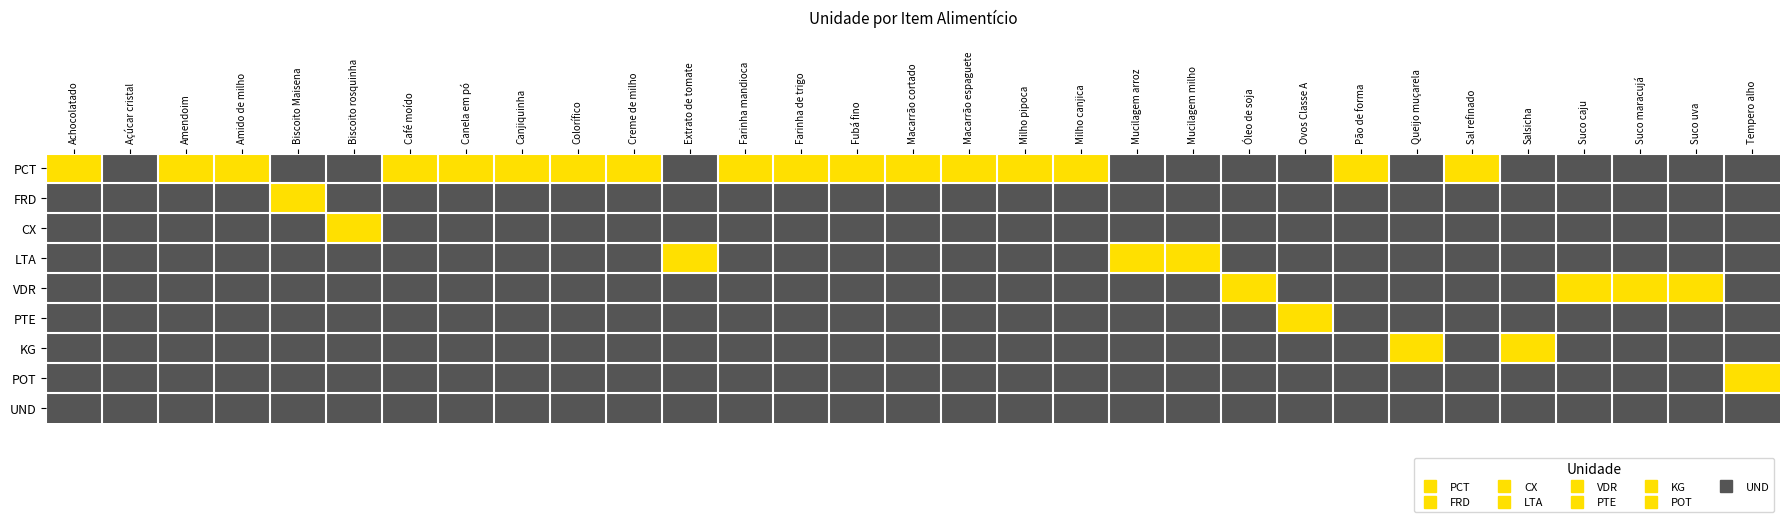

Reading right to left, extract all data points from this chart.

PCT: Tempero alho=0	Suco uva=0	Suco maracujá=0	Suco caju=0	Salsicha=0	Sal refinado=1	Queijo muçarela=0	Pão de forma=1	Ovos Classe A=0	Óleo de soja=0	Mucilagem milho=0	Mucilagem arroz=0	Milho canjica=1	Milho pipoca=1	Macarrão espaguete=1	Macarrão cortado=1	Fubá fino=1	Farinha de trigo=1	Farinha mandioca=1	Extrato de tomate=0	Creme de milho=1	Colorífico=1	Canjiquinha=1	Canela em pó=1	Café moído=1	Biscoito rosquinha=0	Biscoito Maisena=0	Amido de milho=1	Amendoim=1	Açúcar cristal=0	Achocolatado=1
FRD: Tempero alho=0	Suco uva=0	Suco maracujá=0	Suco caju=0	Salsicha=0	Sal refinado=0	Queijo muçarela=0	Pão de forma=0	Ovos Classe A=0	Óleo de soja=0	Mucilagem milho=0	Mucilagem arroz=0	Milho canjica=0	Milho pipoca=0	Macarrão espaguete=0	Macarrão cortado=0	Fubá fino=0	Farinha de trigo=0	Farinha mandioca=0	Extrato de tomate=0	Creme de milho=0	Colorífico=0	Canjiquinha=0	Canela em pó=0	Café moído=0	Biscoito rosquinha=0	Biscoito Maisena=1	Amido de milho=0	Amendoim=0	Açúcar cristal=0	Achocolatado=0
CX: Tempero alho=0	Suco uva=0	Suco maracujá=0	Suco caju=0	Salsicha=0	Sal refinado=0	Queijo muçarela=0	Pão de forma=0	Ovos Classe A=0	Óleo de soja=0	Mucilagem milho=0	Mucilagem arroz=0	Milho canjica=0	Milho pipoca=0	Macarrão espaguete=0	Macarrão cortado=0	Fubá fino=0	Farinha de trigo=0	Farinha mandioca=0	Extrato de tomate=0	Creme de milho=0	Colorífico=0	Canjiquinha=0	Canela em pó=0	Café moído=0	Biscoito rosquinha=1	Biscoito Maisena=0	Amido de milho=0	Amendoim=0	Açúcar cristal=0	Achocolatado=0
LTA: Tempero alho=0	Suco uva=0	Suco maracujá=0	Suco caju=0	Salsicha=0	Sal refinado=0	Queijo muçarela=0	Pão de forma=0	Ovos Classe A=0	Óleo de soja=0	Mucilagem milho=1	Mucilagem arroz=1	Milho canjica=0	Milho pipoca=0	Macarrão espaguete=0	Macarrão cortado=0	Fubá fino=0	Farinha de trigo=0	Farinha mandioca=0	Extrato de tomate=1	Creme de milho=0	Colorífico=0	Canjiquinha=0	Canela em pó=0	Café moído=0	Biscoito rosquinha=0	Biscoito Maisena=0	Amido de milho=0	Amendoim=0	Açúcar cristal=0	Achocolatado=0
VDR: Tempero alho=0	Suco uva=1	Suco maracujá=1	Suco caju=1	Salsicha=0	Sal refinado=0	Queijo muçarela=0	Pão de forma=0	Ovos Classe A=0	Óleo de soja=1	Mucilagem milho=0	Mucilagem arroz=0	Milho canjica=0	Milho pipoca=0	Macarrão espaguete=0	Macarrão cortado=0	Fubá fino=0	Farinha de trigo=0	Farinha mandioca=0	Extrato de tomate=0	Creme de milho=0	Colorífico=0	Canjiquinha=0	Canela em pó=0	Café moído=0	Biscoito rosquinha=0	Biscoito Maisena=0	Amido de milho=0	Amendoim=0	Açúcar cristal=0	Achocolatado=0
PTE: Tempero alho=0	Suco uva=0	Suco maracujá=0	Suco caju=0	Salsicha=0	Sal refinado=0	Queijo muçarela=0	Pão de forma=0	Ovos Classe A=1	Óleo de soja=0	Mucilagem milho=0	Mucilagem arroz=0	Milho canjica=0	Milho pipoca=0	Macarrão espaguete=0	Macarrão cortado=0	Fubá fino=0	Farinha de trigo=0	Farinha mandioca=0	Extrato de tomate=0	Creme de milho=0	Colorífico=0	Canjiquinha=0	Canela em pó=0	Café moído=0	Biscoito rosquinha=0	Biscoito Maisena=0	Amido de milho=0	Amendoim=0	Açúcar cristal=0	Achocolatado=0
KG: Tempero alho=0	Suco uva=0	Suco maracujá=0	Suco caju=0	Salsicha=1	Sal refinado=0	Queijo muçarela=1	Pão de forma=0	Ovos Classe A=0	Óleo de soja=0	Mucilagem milho=0	Mucilagem arroz=0	Milho canjica=0	Milho pipoca=0	Macarrão espaguete=0	Macarrão cortado=0	Fubá fino=0	Farinha de trigo=0	Farinha mandioca=0	Extrato de tomate=0	Creme de milho=0	Colorífico=0	Canjiquinha=0	Canela em pó=0	Café moído=0	Biscoito rosquinha=0	Biscoito Maisena=0	Amido de milho=0	Amendoim=0	Açúcar cristal=0	Achocolatado=0
POT: Tempero alho=1	Suco uva=0	Suco maracujá=0	Suco caju=0	Salsicha=0	Sal refinado=0	Queijo muçarela=0	Pão de forma=0	Ovos Classe A=0	Óleo de soja=0	Mucilagem milho=0	Mucilagem arroz=0	Milho canjica=0	Milho pipoca=0	Macarrão espaguete=0	Macarrão cortado=0	Fubá fino=0	Farinha de trigo=0	Farinha mandioca=0	Extrato de tomate=0	Creme de milho=0	Colorífico=0	Canjiquinha=0	Canela em pó=0	Café moído=0	Biscoito rosquinha=0	Biscoito Maisena=0	Amido de milho=0	Amendoim=0	Açúcar cristal=0	Achocolatado=0
UND: Tempero alho=0	Suco uva=0	Suco maracujá=0	Suco caju=0	Salsicha=0	Sal refinado=0	Queijo muçarela=0	Pão de forma=0	Ovos Classe A=0	Óleo de soja=0	Mucilagem milho=0	Mucilagem arroz=0	Milho canjica=0	Milho pipoca=0	Macarrão espaguete=0	Macarrão cortado=0	Fubá fino=0	Farinha de trigo=0	Farinha mandioca=0	Extrato de tomate=0	Creme de milho=0	Colorífico=0	Canjiquinha=0	Canela em pó=0	Café moído=0	Biscoito rosquinha=0	Biscoito Maisena=0	Amido de milho=0	Amendoim=0	Açúcar cristal=0	Achocolatado=0